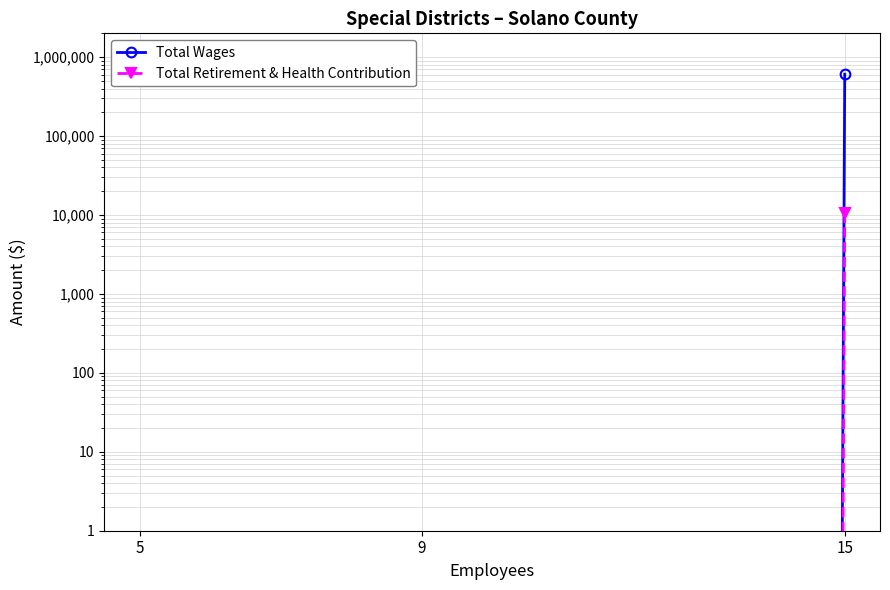

What are all the series names shown in the legend?

Total Wages, Total Retirement & Health Contribution